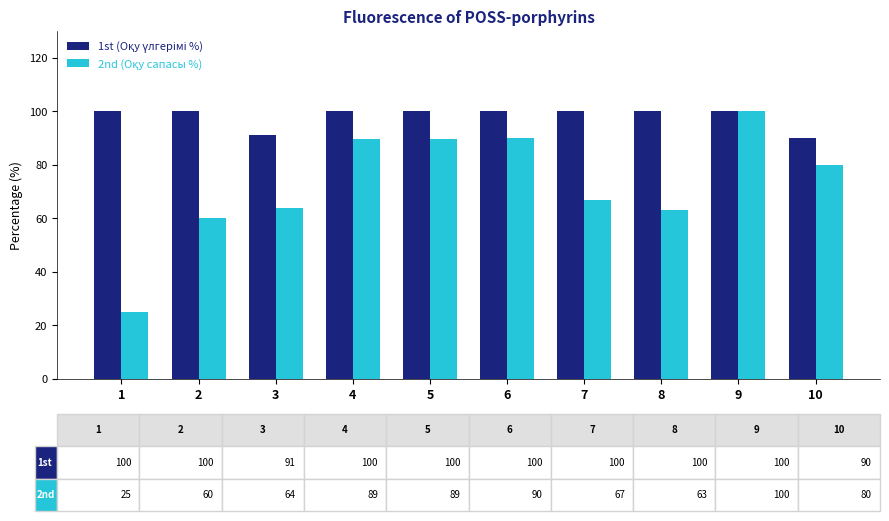

What is the difference between the highest and lowest values at 4?

10.5